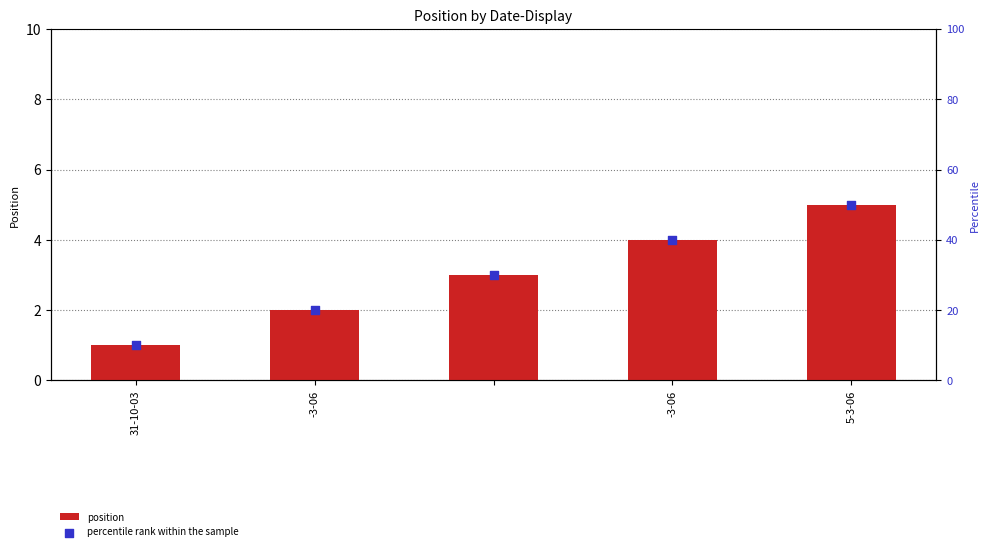

What are all the series names shown in the legend?

position, percentile rank within the sample